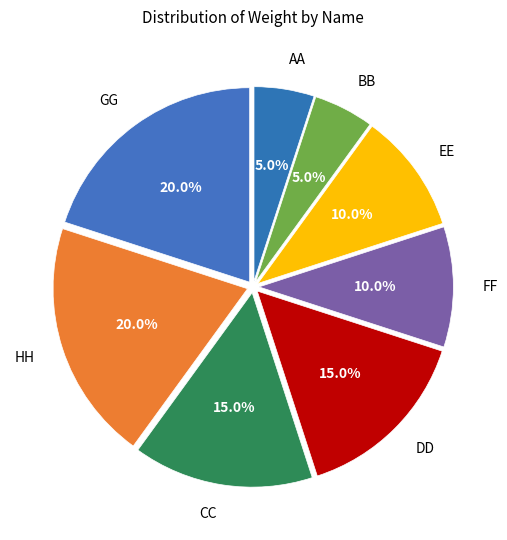

How many segments does this pie chart have?

8